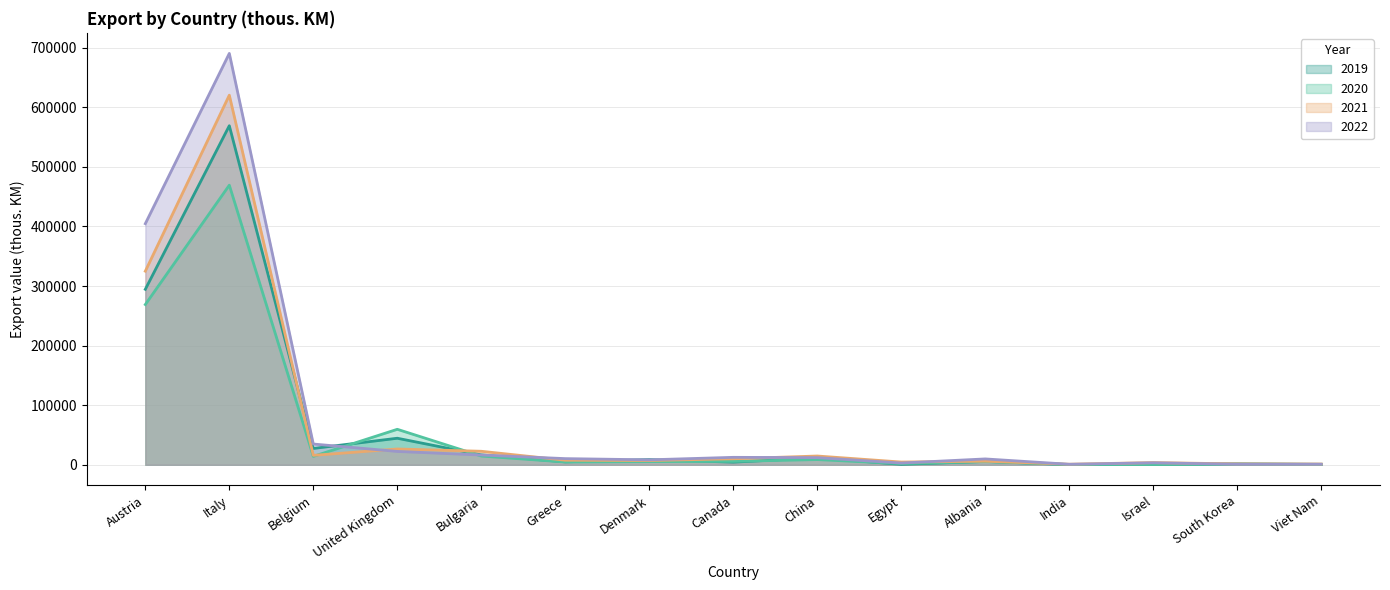

True or false: 2020 has a value of 268884 at Austria.

True